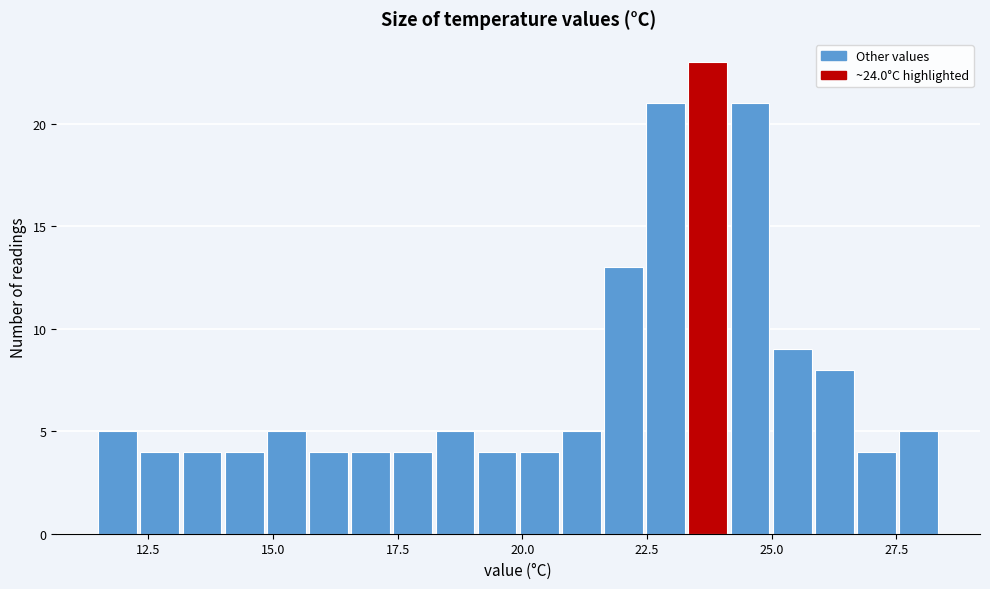

Around what value on the x-axis is the tallest bar? Give the approximate position of its centre, as read against the axis.

23.5